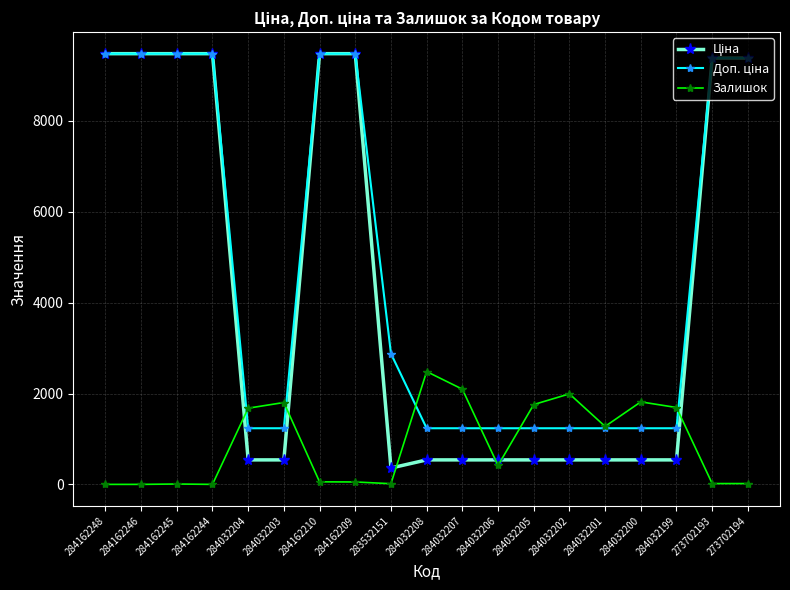

At how many categories does at least one series exceed 6948?

8